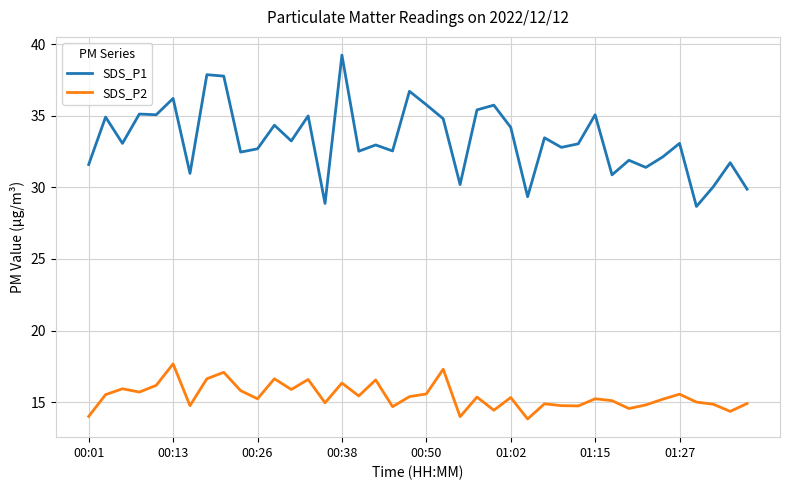

Which series has the largest total across all categories?

SDS_P1